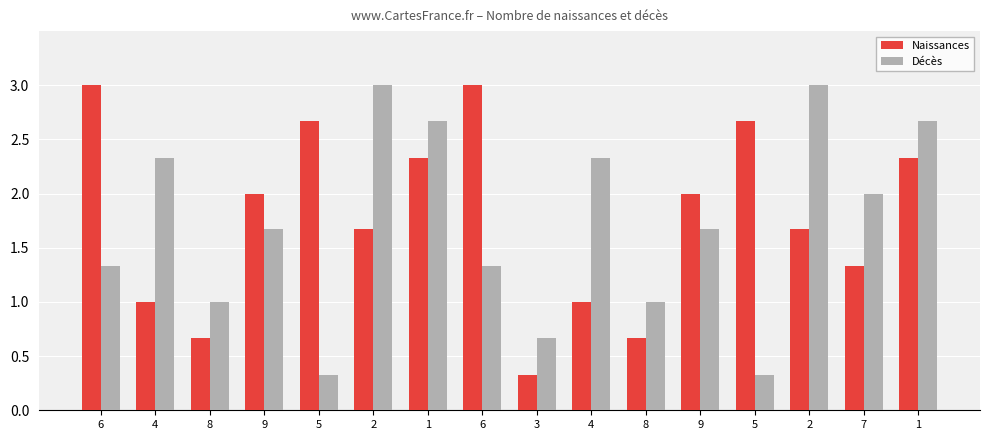

How many bars are there in total?

32